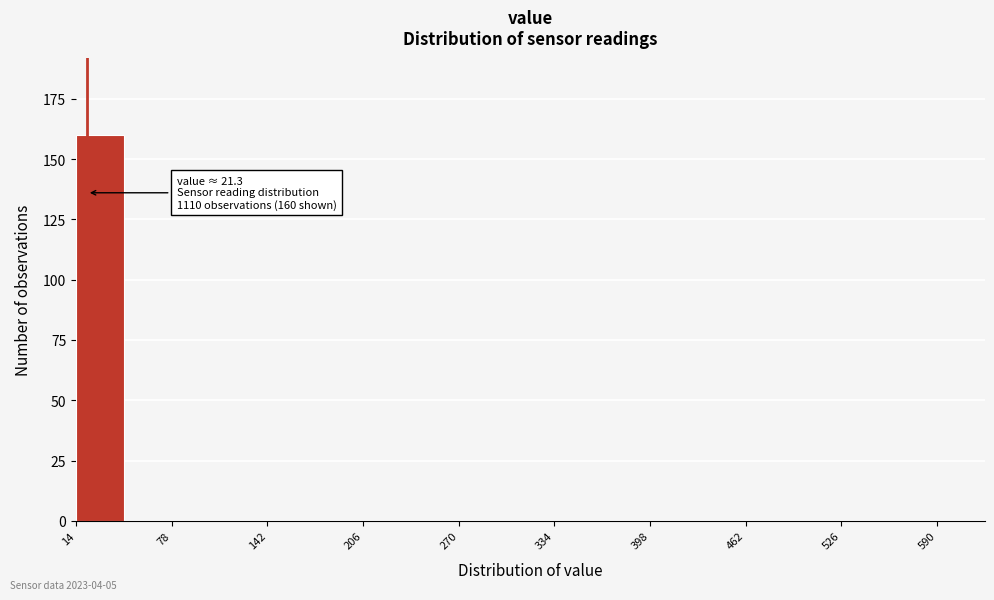

Read against the x-axis, roughly where is the centre of the tallest bar?

30